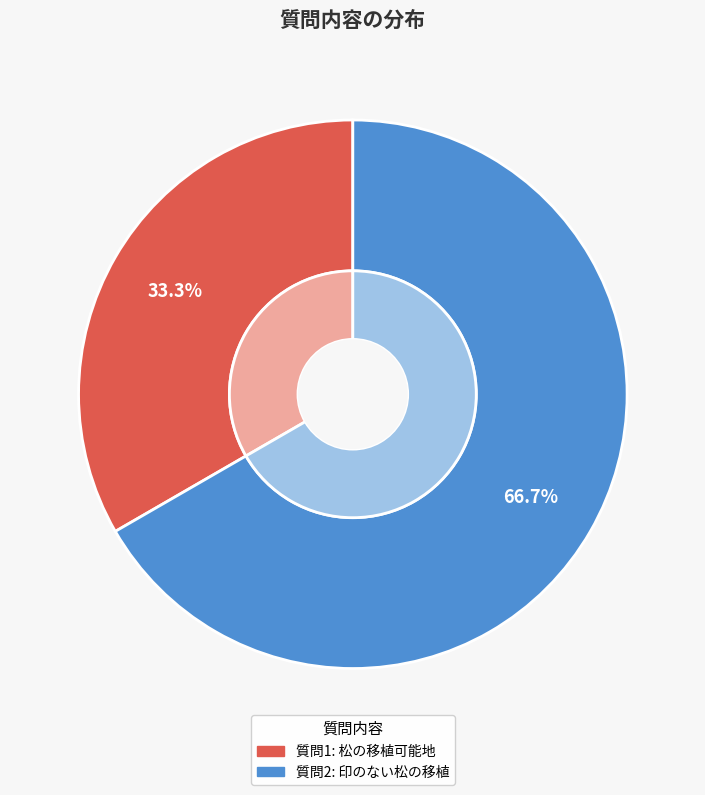

To the nearest percent, what is the combined percentage of 松の移植可能地は設けているのか？ and 印のない松の移植は可能か？移植しないといけないのか？?

100%